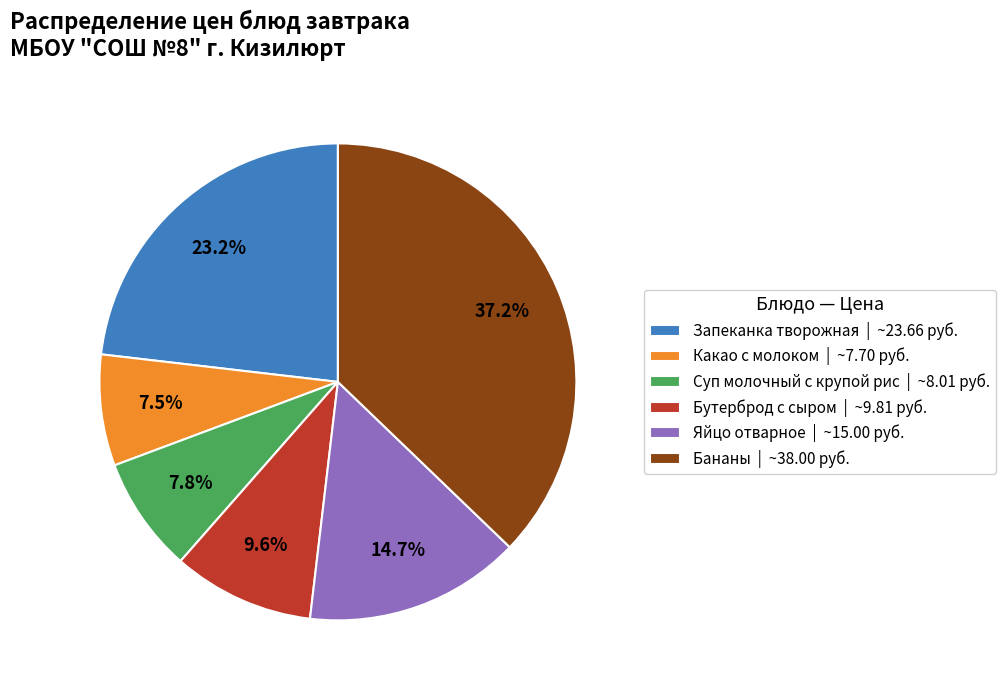

What is the total percentage of Бананы and Суп молочный с крупой рис?

45.0%